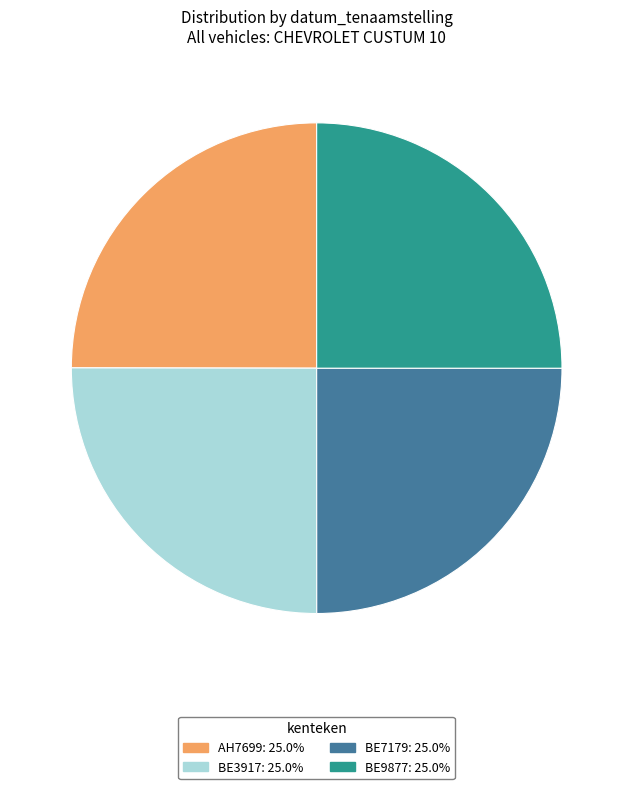

Is BE9877 the majority of the pie?

No